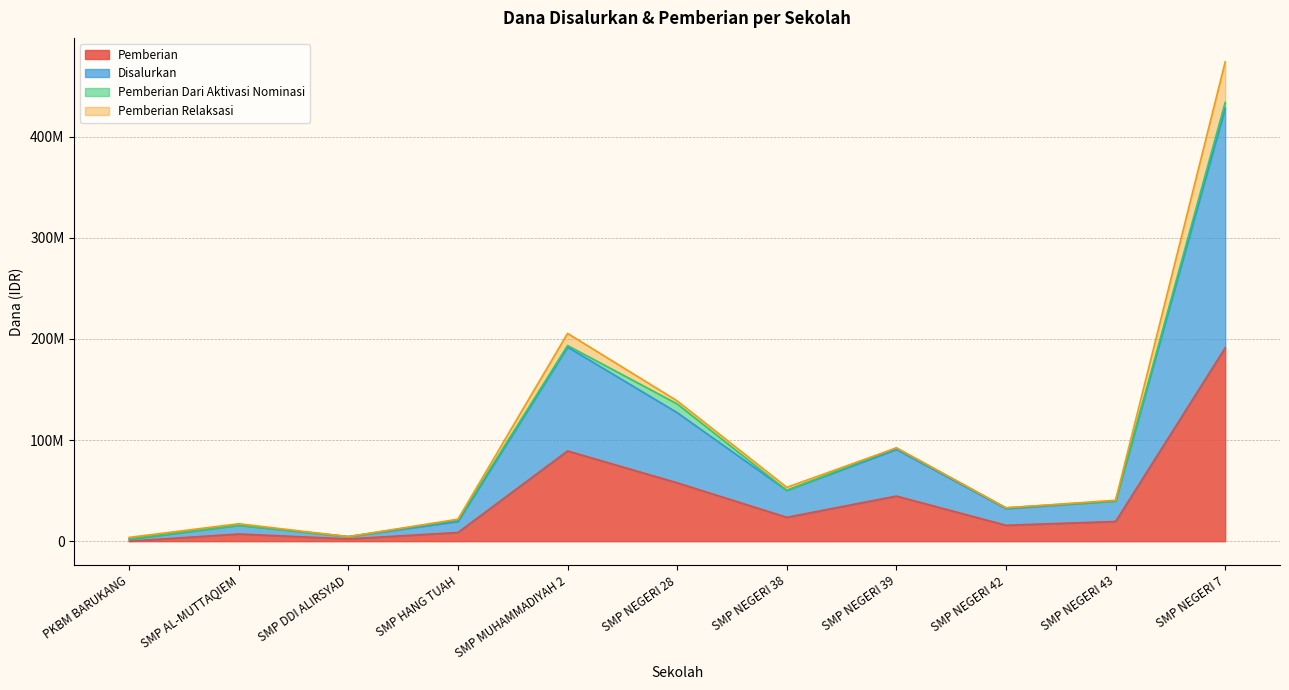

What are all the series names shown in the legend?

Pemberian, Disalurkan, Pemberian Dari Aktivasi Nominasi, Pemberian Relaksasi